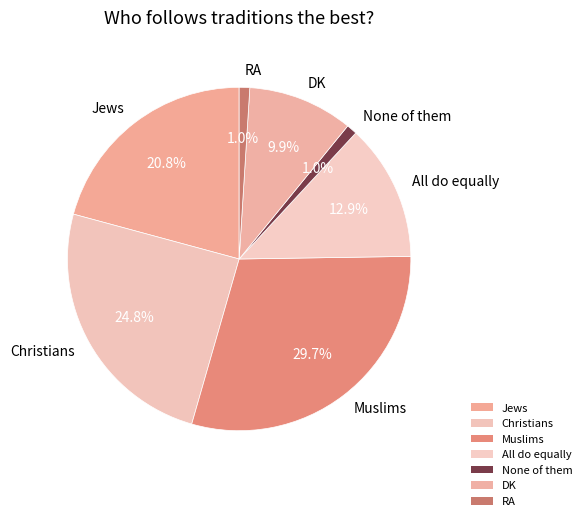

What percentage is the Muslims slice, to the nearest percent?

30%